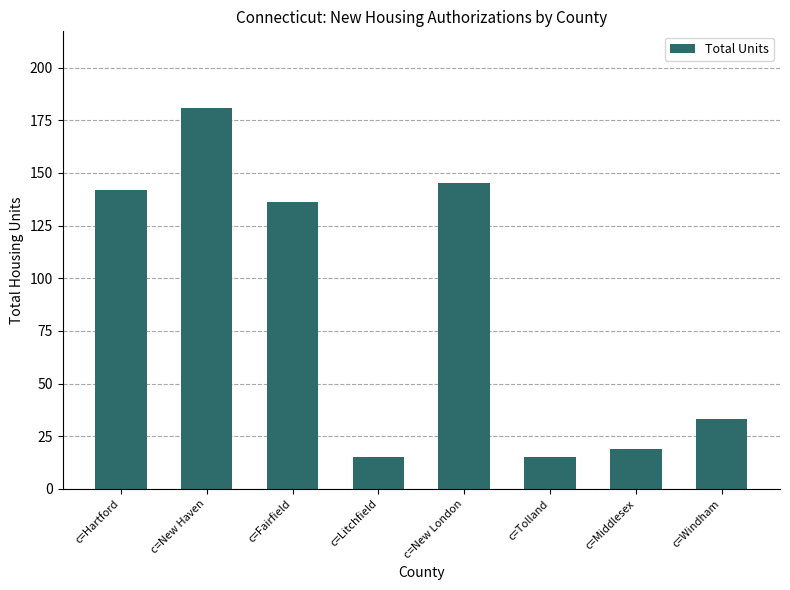

What is the difference between the second highest and second lowest values?

130